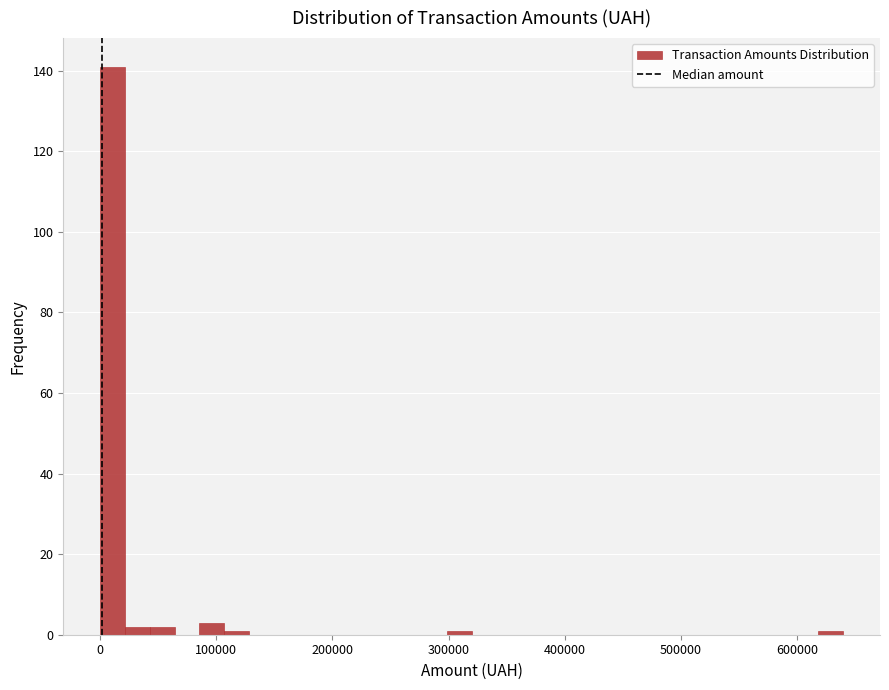

Around what value on the x-axis is the tallest bar? Give the approximate position of its centre, as read against the axis.

10000